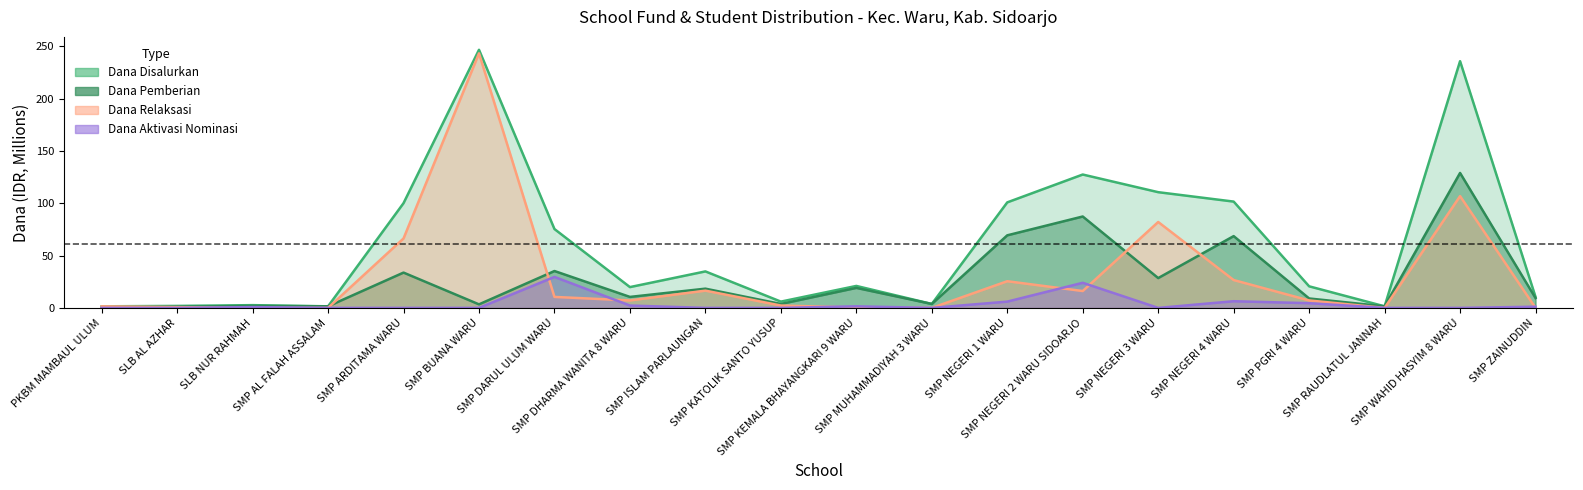

True or false: Dana Relaksasi and Dana Disalurkan cross at least once.

False